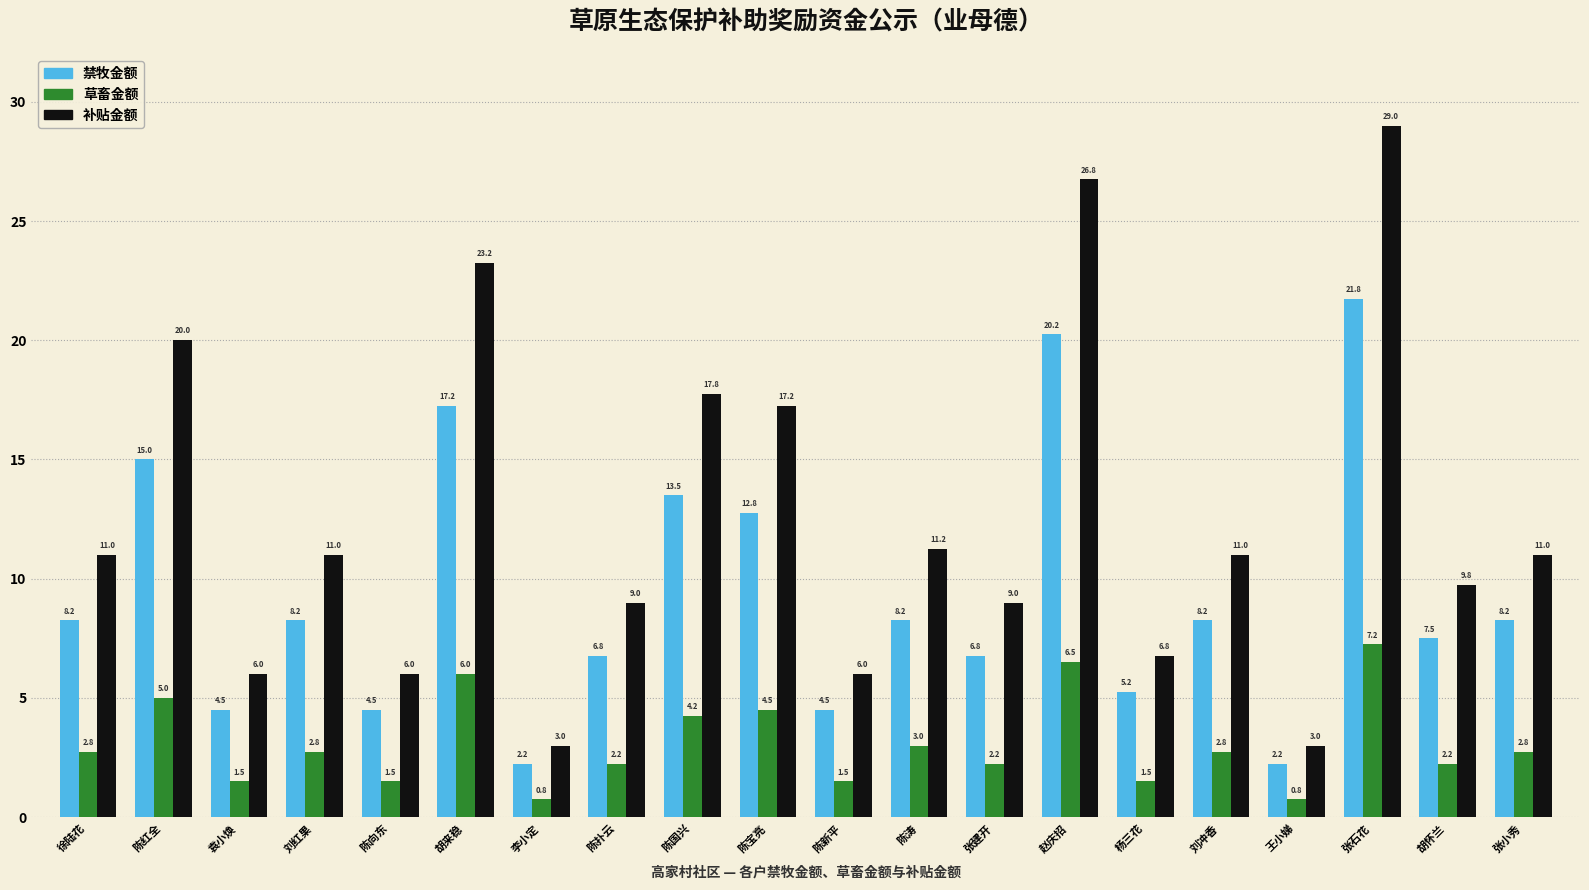

The 草畜金额 series shows 5.0 at 陈红全. True or false?

True